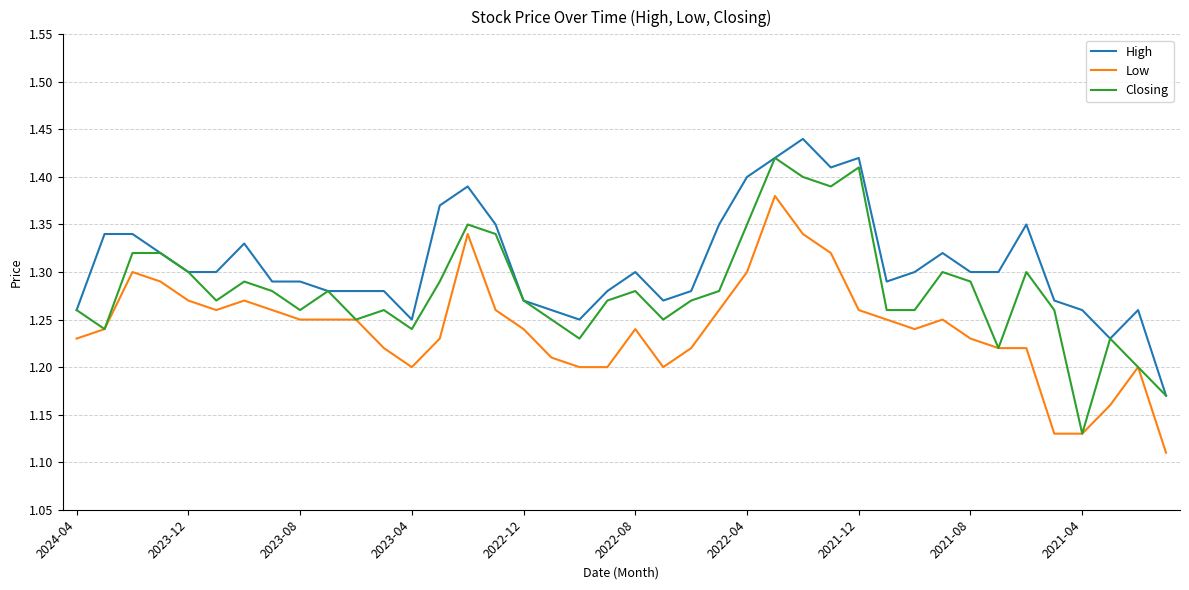

What is the difference between the maximum and minimum values in the High series?

0.3